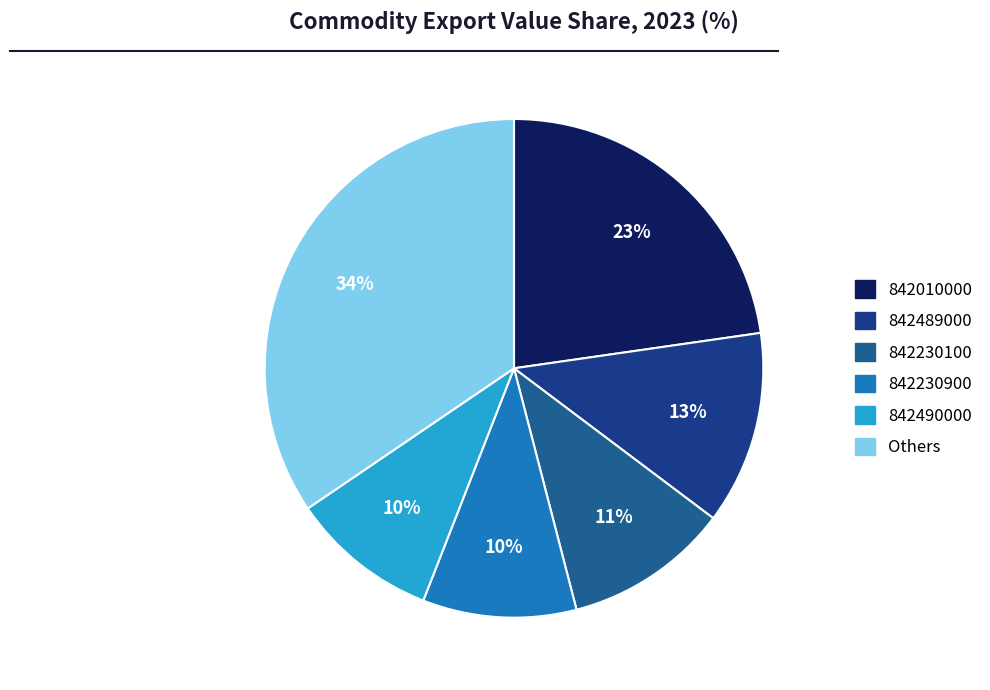

How many segments does this pie chart have?

6